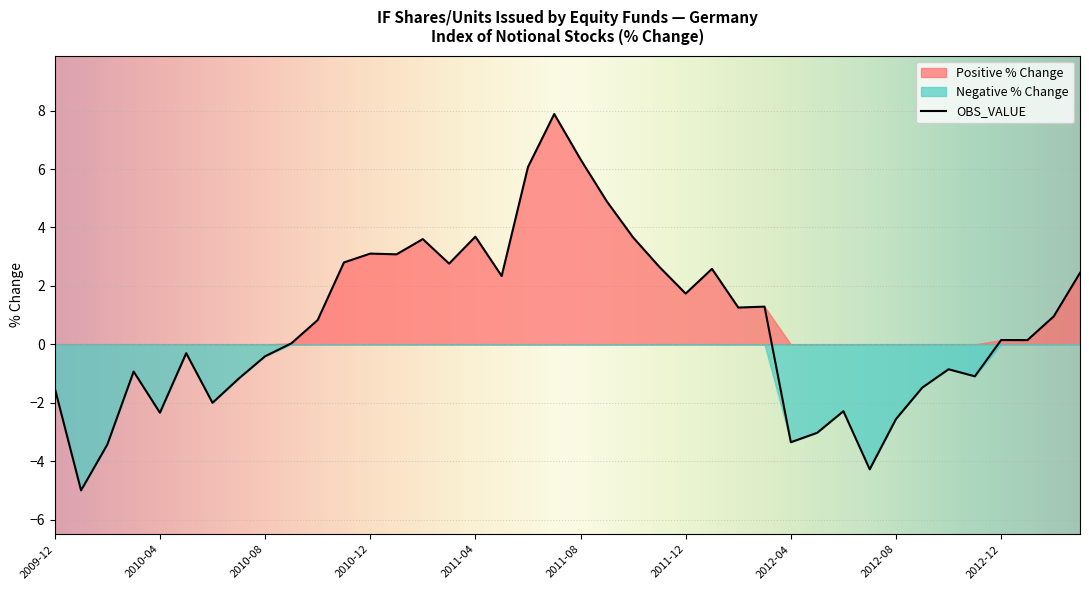

What is the change in value from 2011-01 to 2012-08?

-5.6